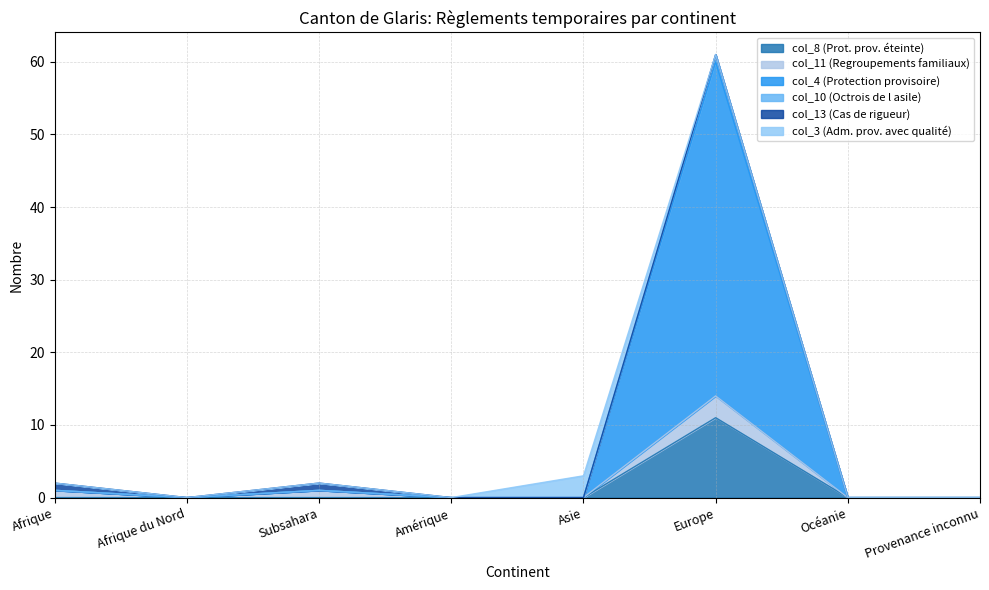

At how many categories does at least one series exceed 30?

1